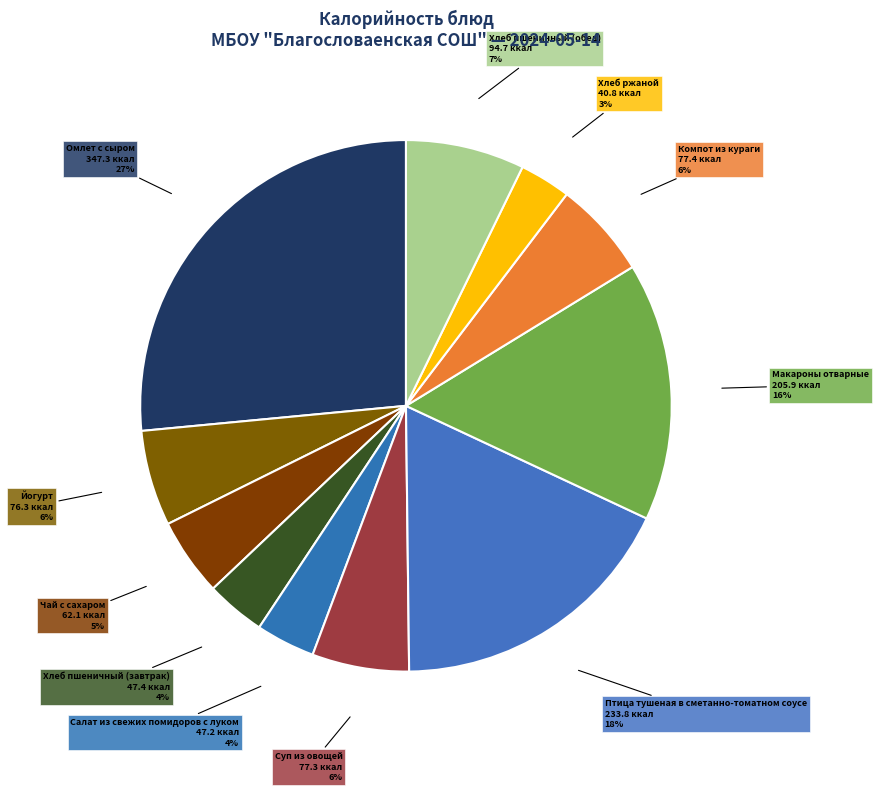

Combined, do Птица тушеная в сметанно-томатном соусе and Салат из свежих помидоров с луком account for over 50%?

No